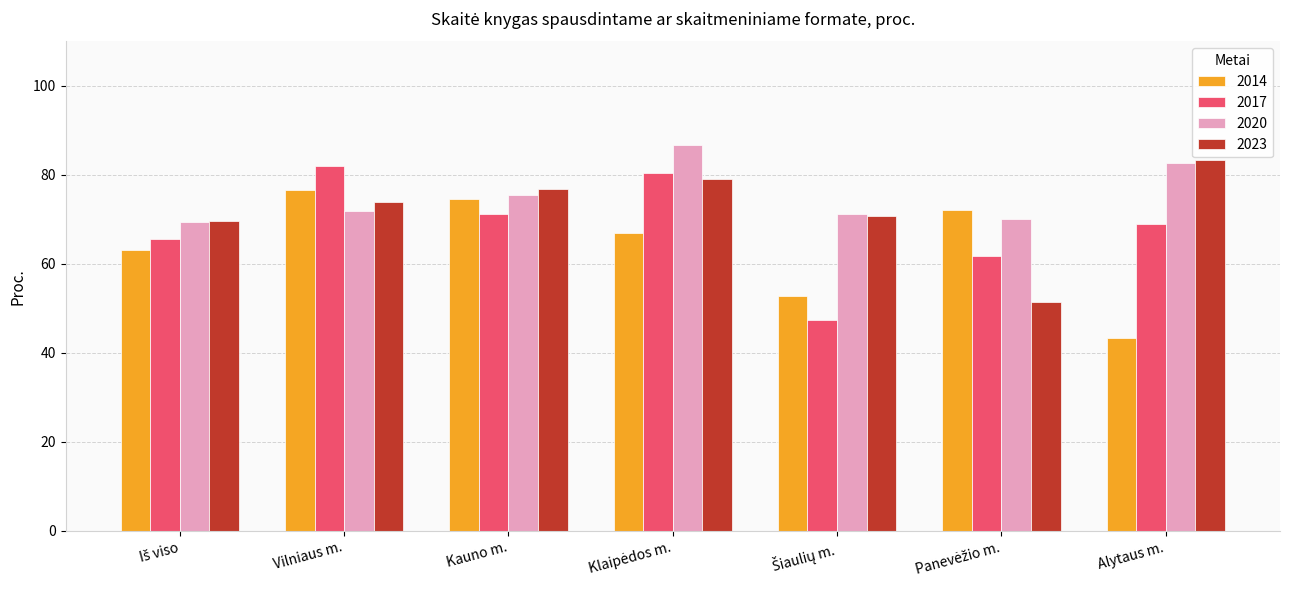

What is the difference between the maximum and minimum values in the 2017 series?

34.7